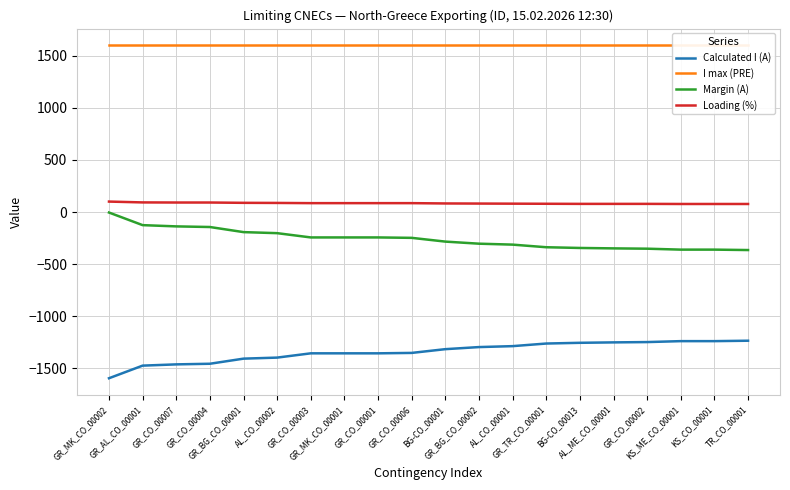

True or false: Margin (A) and Loading (%) cross at least once.

False